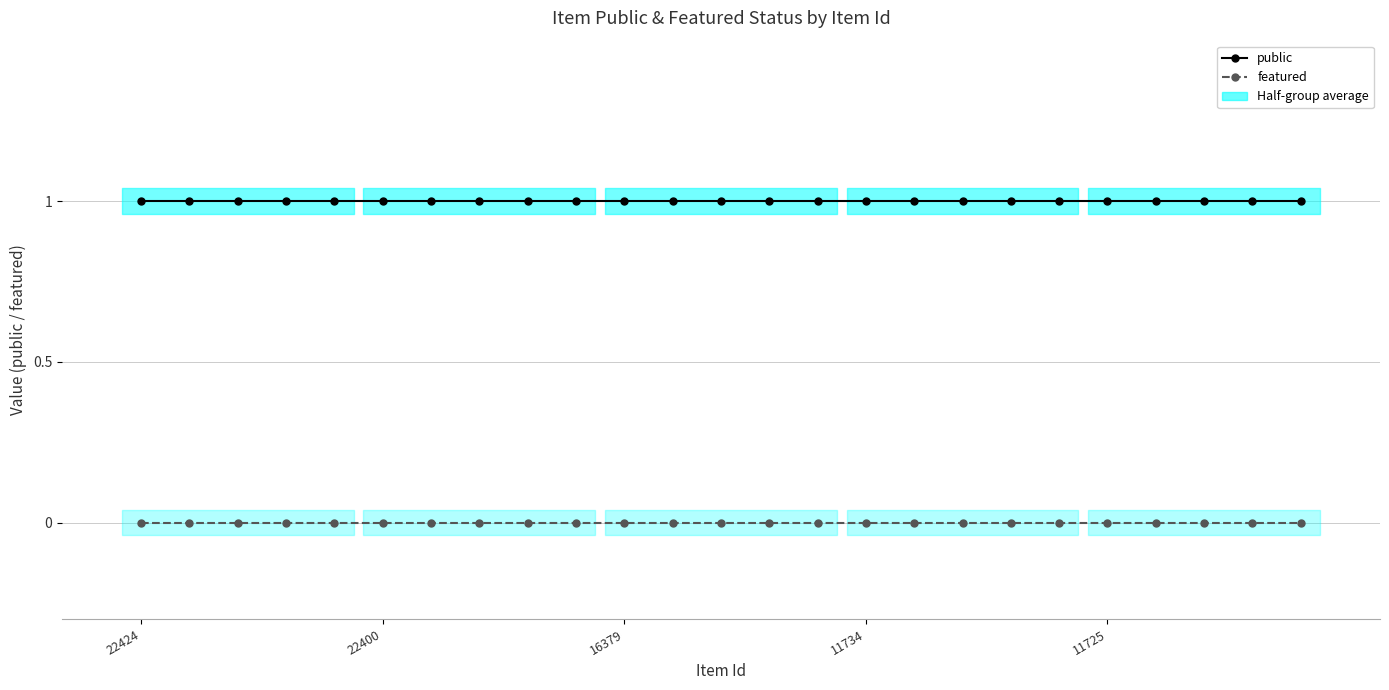

Which series has the largest range (max minus min)?

public